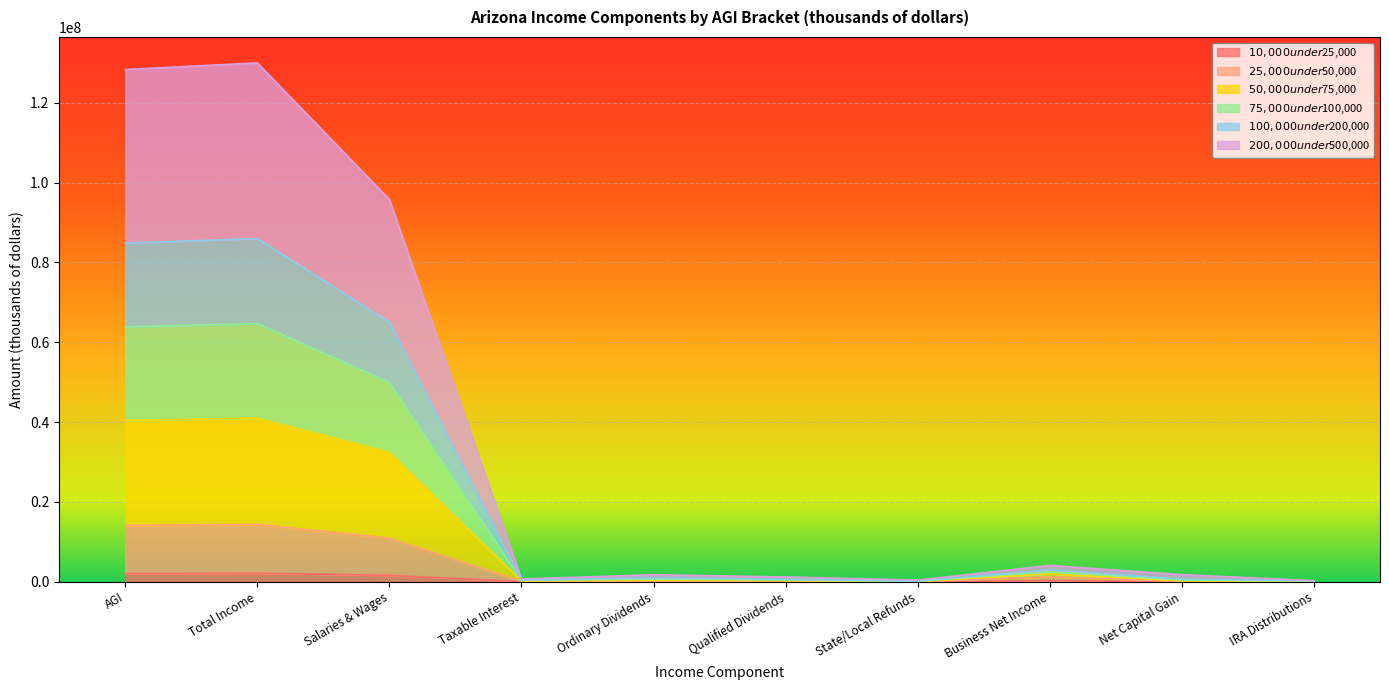

Which category has the highest value across all series?

Total Income